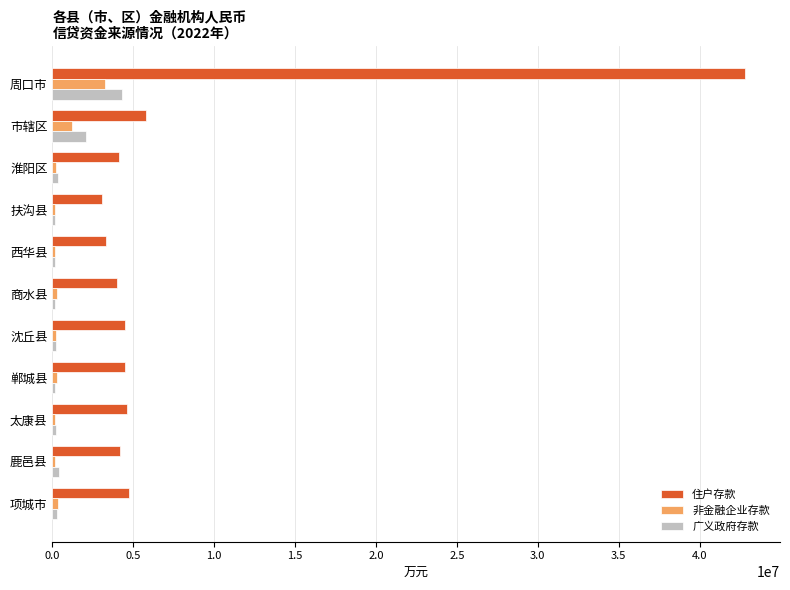

What is the smallest value displayed?

146552